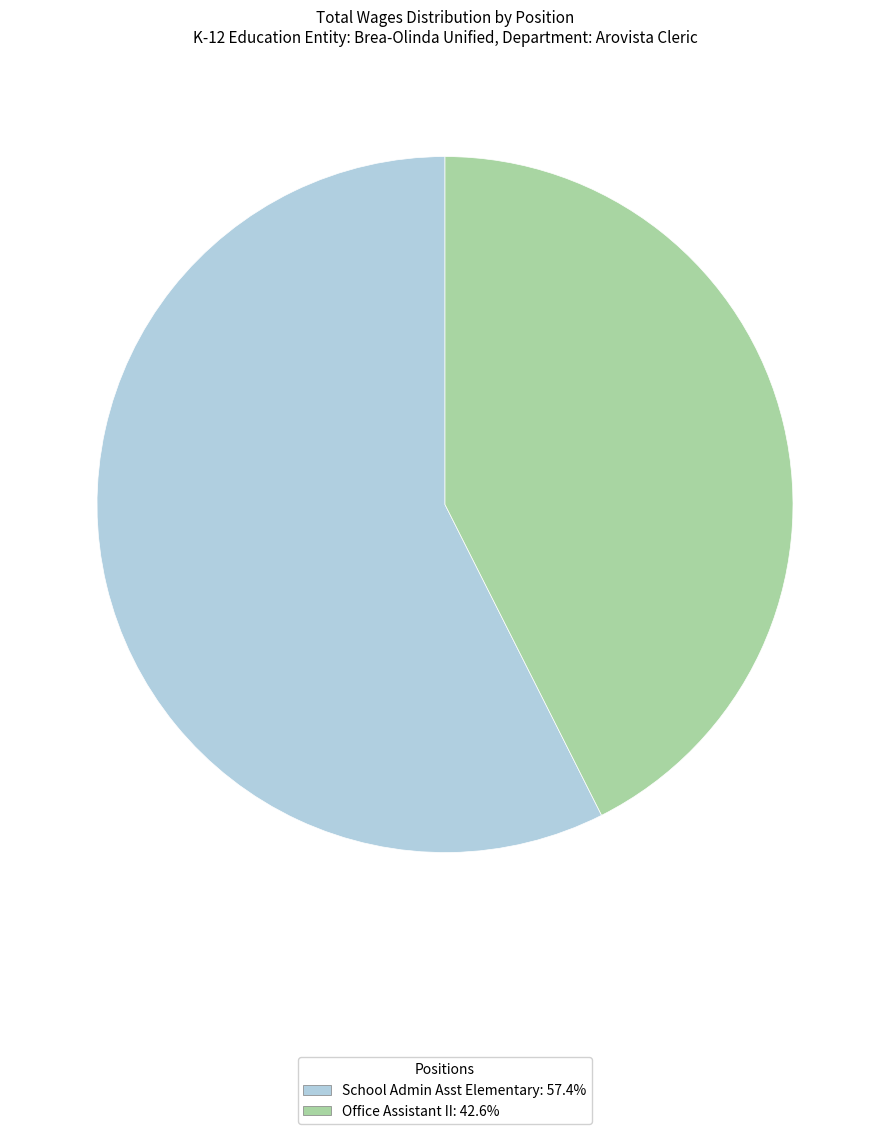

True or false: Office Assistant II accounts for 43% of the total.

True